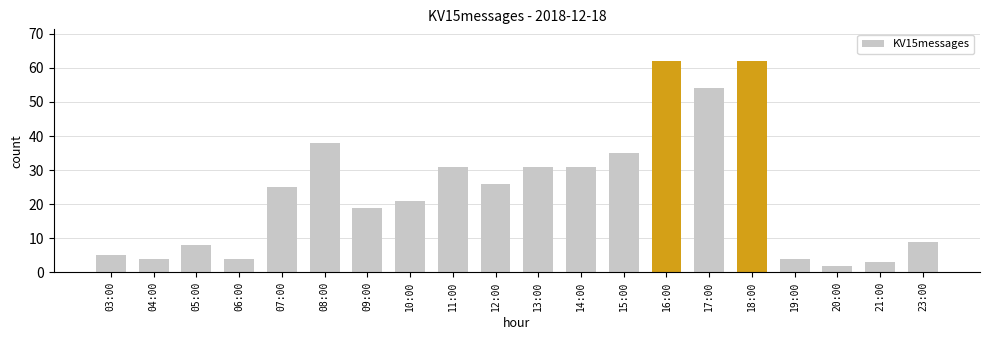

Approximately how many times larger is the value at 19:00 compared to 07:00?

0.2